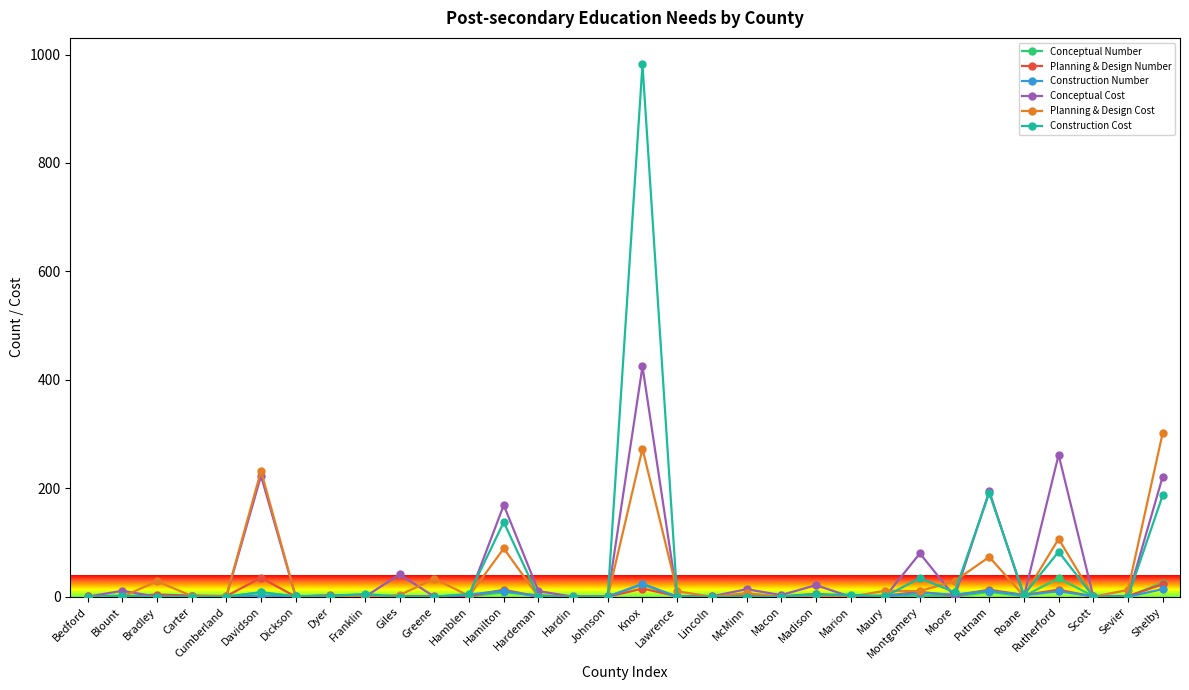

The value of Construction Number at Knox is 24.0. True or false?

True